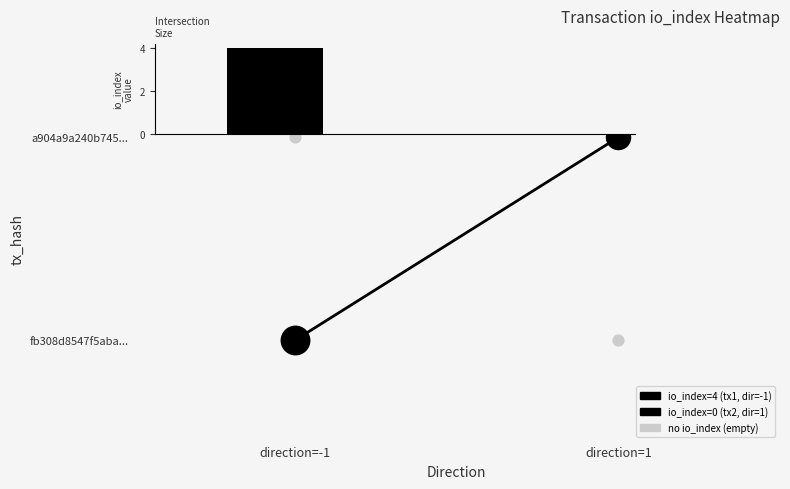

Count the number of categories in the chart.

2